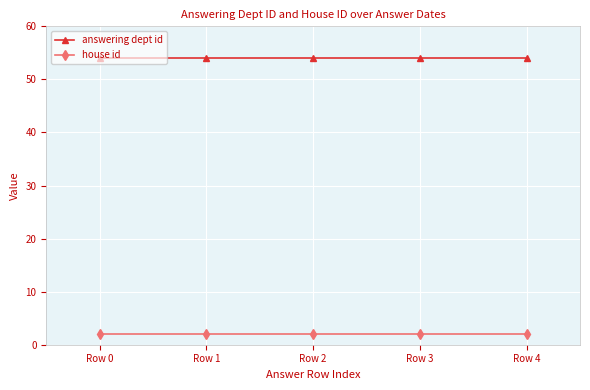

True or false: answering dept id has a value of 36 at Row 3.

False